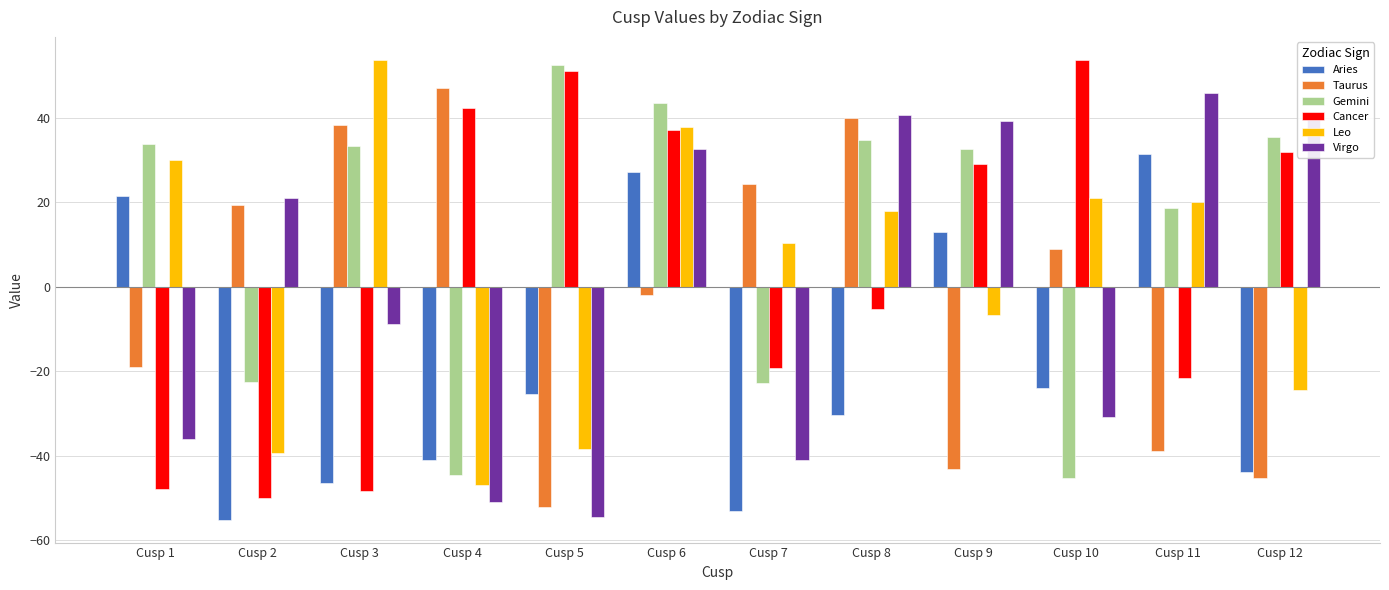

Read the Aries value at Cusp 1.

21.6